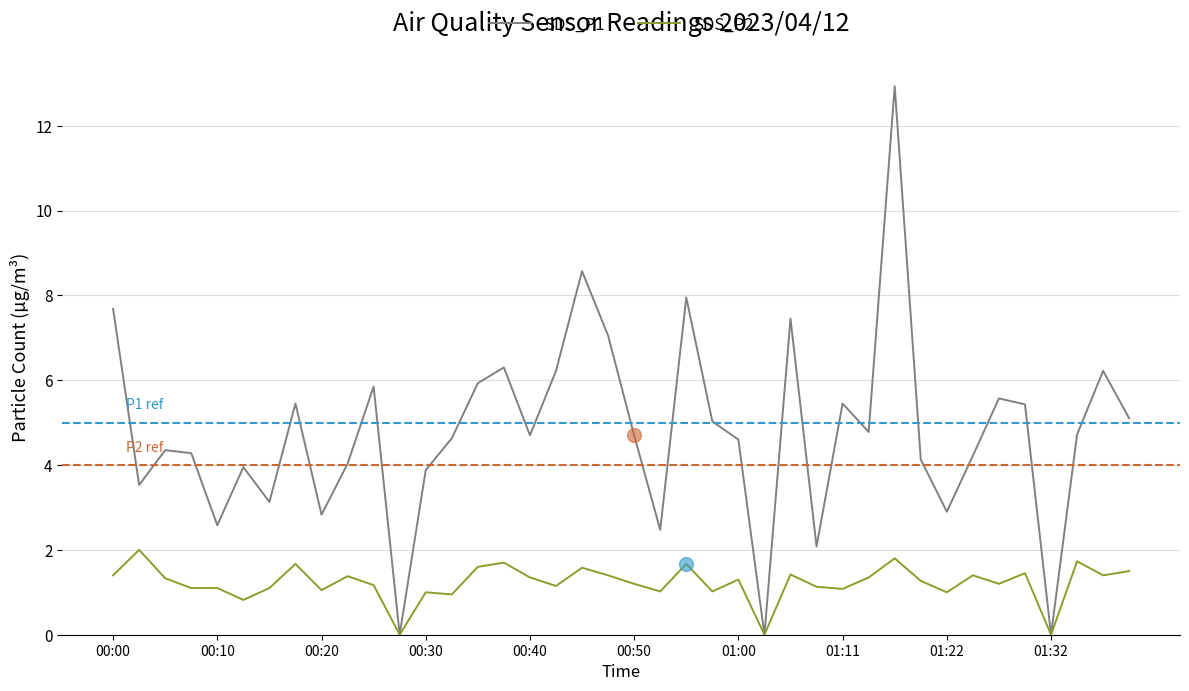

What is the maximum value shown in the chart?

12.9